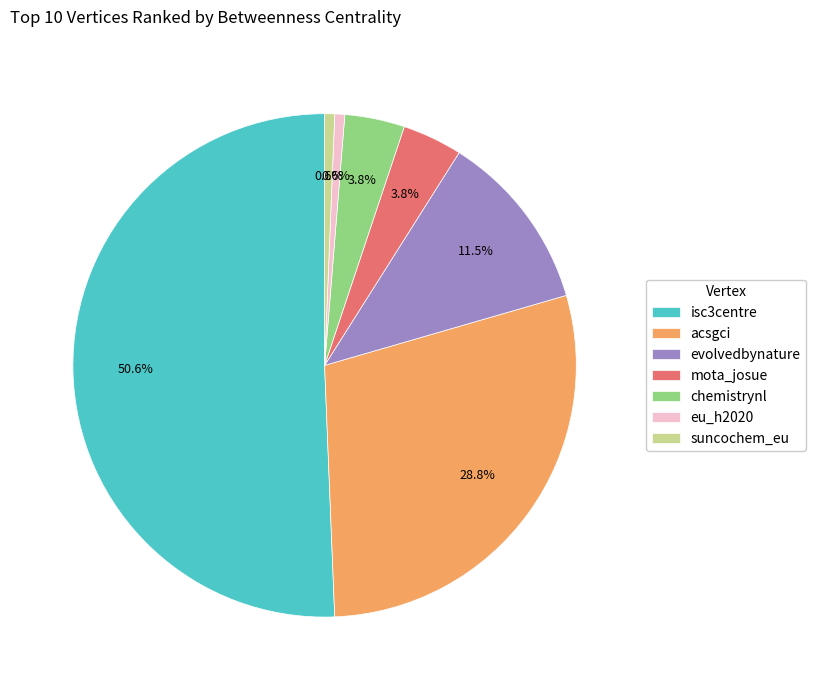

Is isc3centre the majority of the pie?

Yes